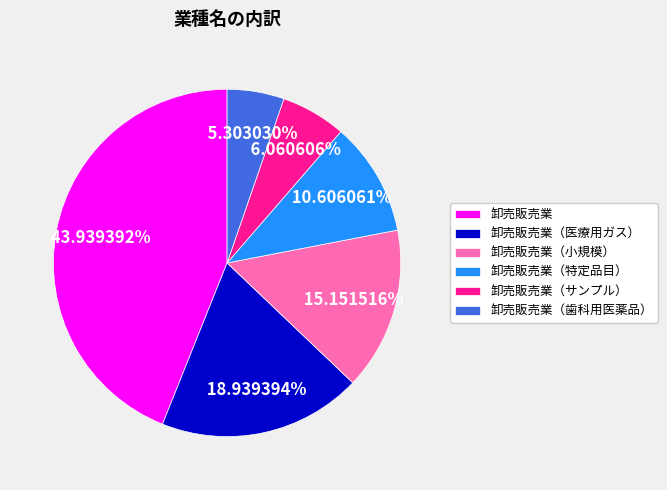

Does any single category account for the majority?

No